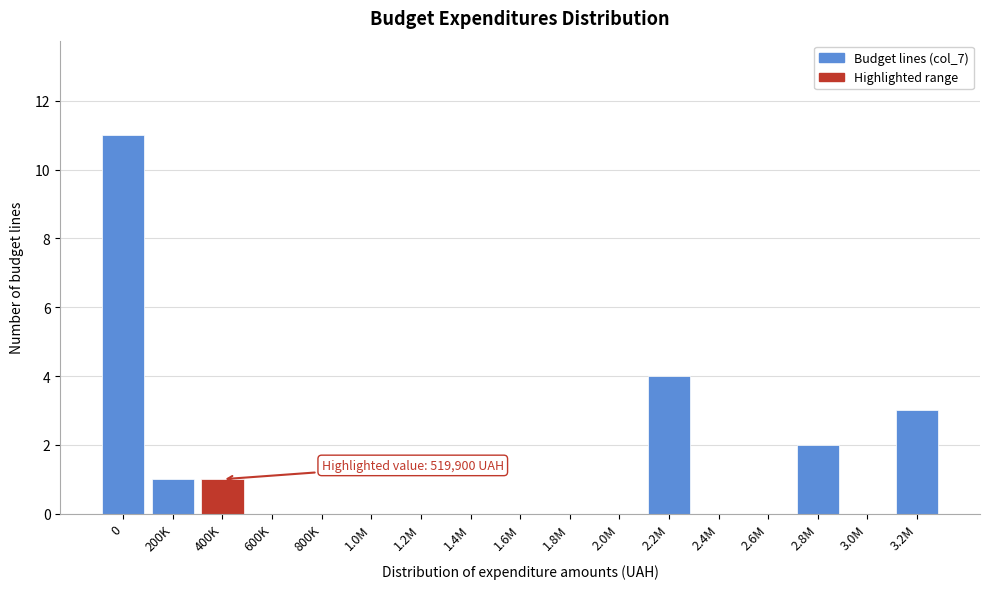

Reading right to left, list all the values displayed in this chart.

3.2M=3	3.0M=0	2.8M=2	2.6M=0	2.4M=0	2.2M=4	2.0M=0	1.8M=0	1.6M=0	1.4M=0	1.2M=0	1.0M=0	800K=0	600K=0	400K=1	200K=1	0=11